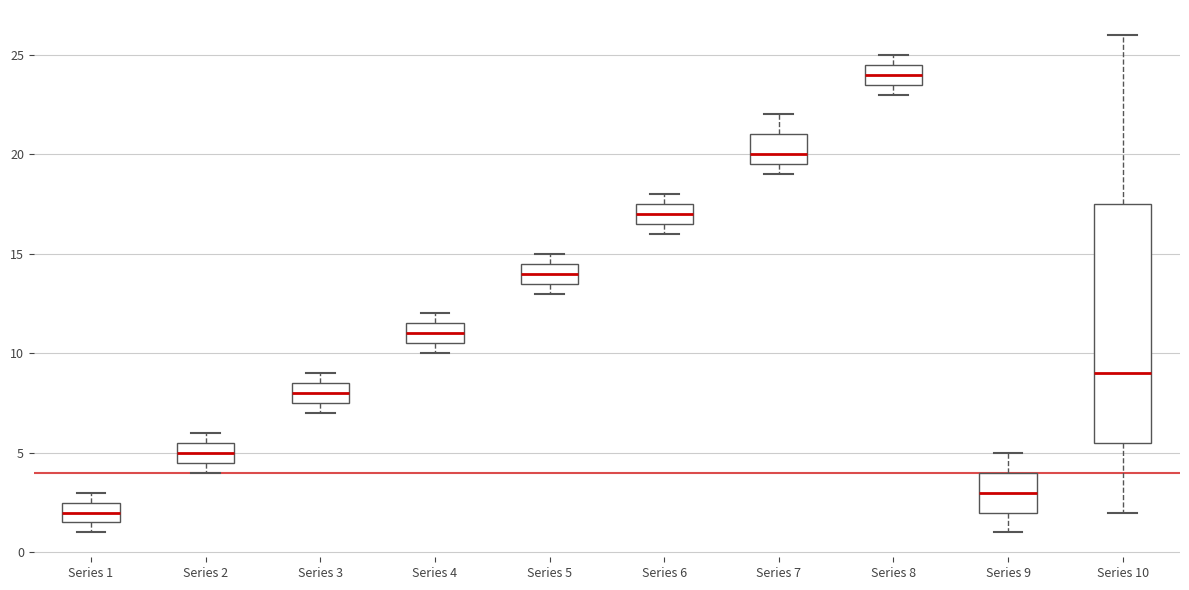

Reading left to right, transcribe this box plot: for each box, give where its median line is, the range the box spans, and where its two whiskers end, as read against the y-axis. The values are not printed on the chart, so give them approximately, as read against the axis.

Series 1: median 2.0, box 1.5 to 2.5, whiskers 1.0 to 3.0
Series 2: median 5.0, box 4.5 to 5.5, whiskers 4.0 to 6.0
Series 3: median 8.0, box 7.5 to 8.5, whiskers 7.0 to 9.0
Series 4: median 11.0, box 10.5 to 11.5, whiskers 10.0 to 12.0
Series 5: median 14.0, box 13.5 to 14.5, whiskers 13.0 to 15.0
Series 6: median 17.0, box 16.5 to 17.5, whiskers 16.0 to 18.0
Series 7: median 20.0, box 19.5 to 21.0, whiskers 19.0 to 22.0
Series 8: median 24.0, box 23.5 to 24.5, whiskers 23.0 to 25.0
Series 9: median 3.0, box 2.0 to 4.0, whiskers 1.0 to 5.0
Series 10: median 9.0, box 5.5 to 17.5, whiskers 2.0 to 26.0